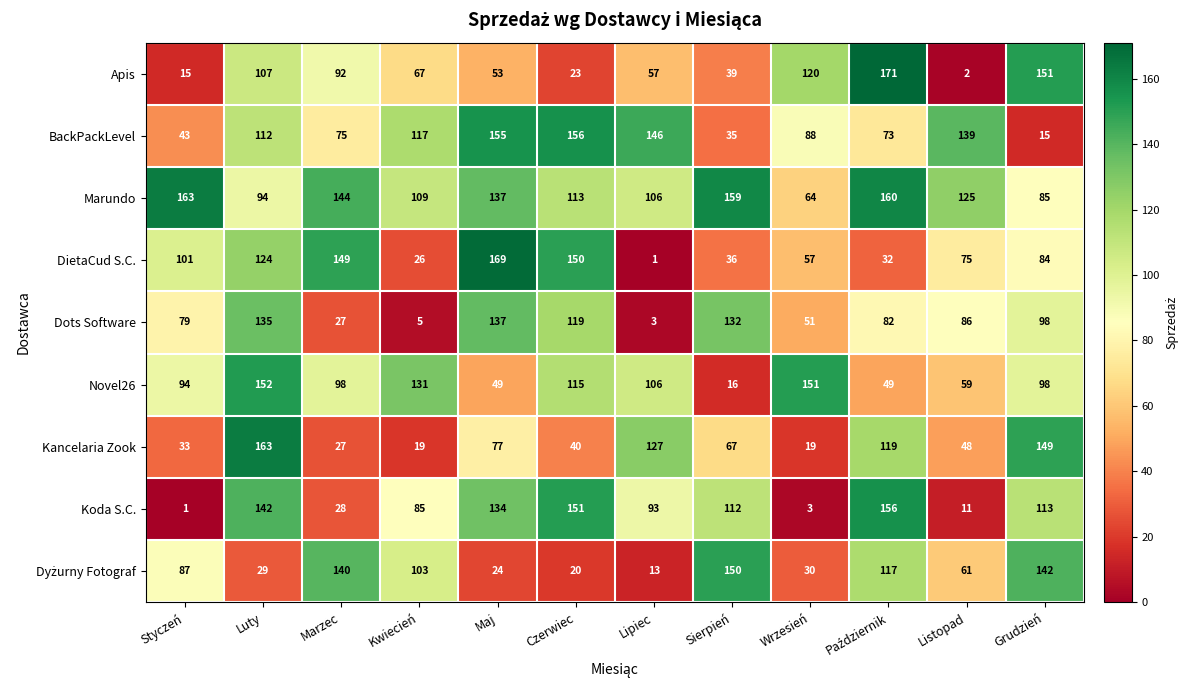

What is the average value of the Koda S.C. series?

86